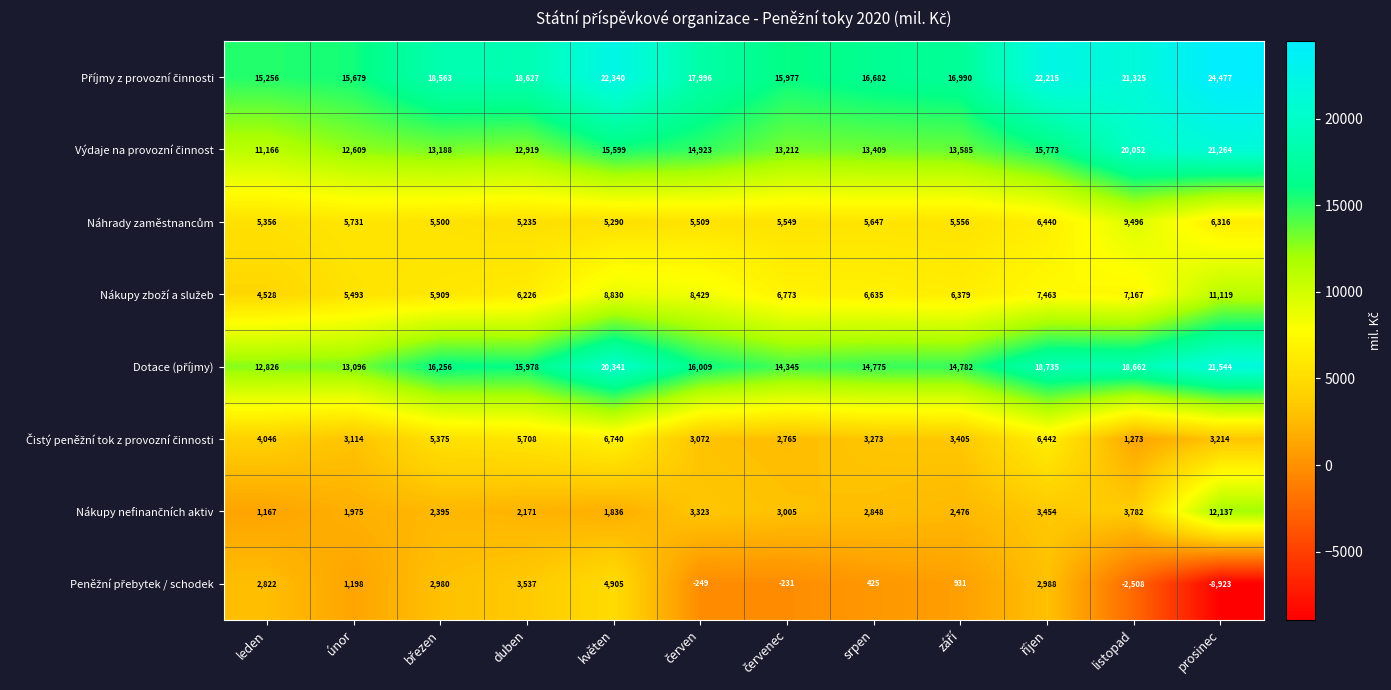

What is the total value across all series at únor?

58895